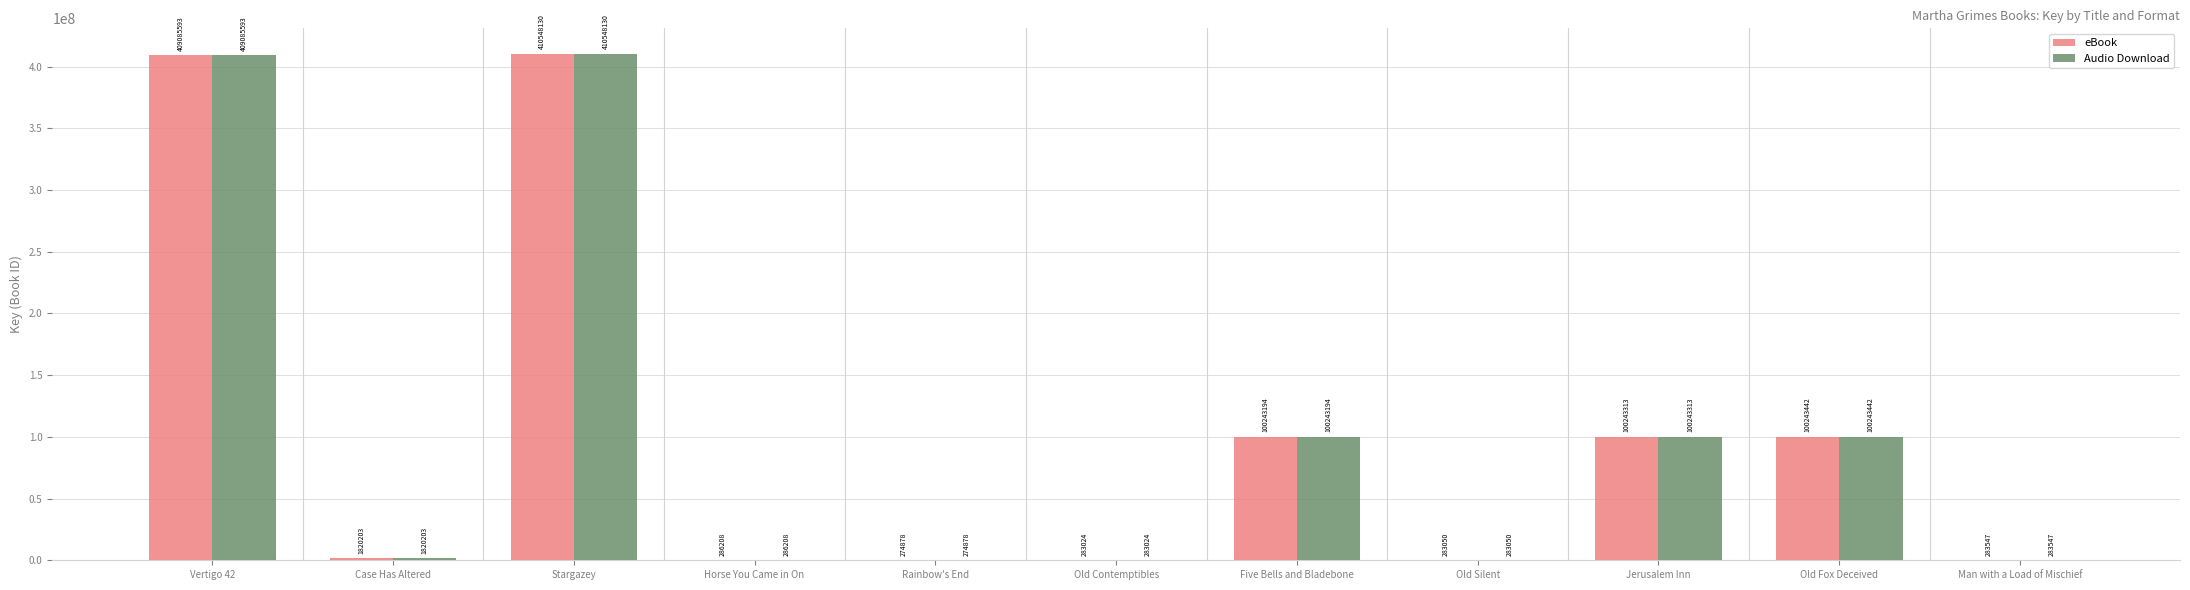

The value of eBook at Man with a Load of Mischief is 283547. True or false?

True